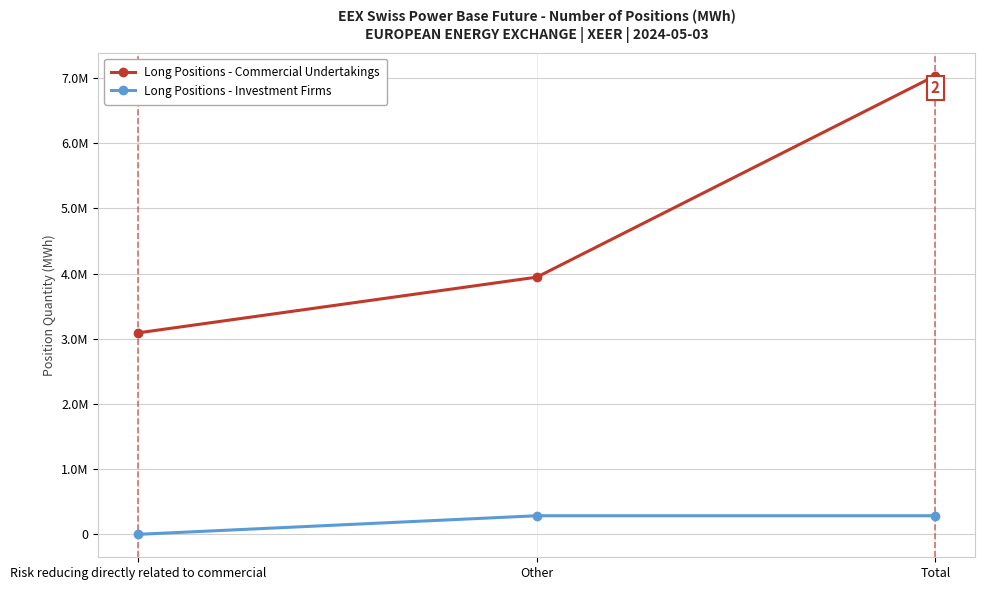

Is this an area chart (filled region under the line)?

No